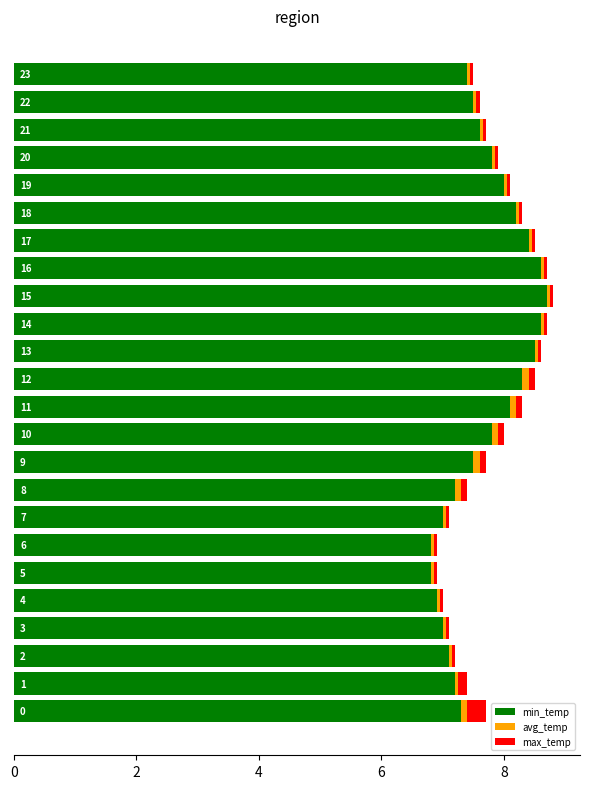

What are all the series names shown in the legend?

min_temp, avg_temp, max_temp